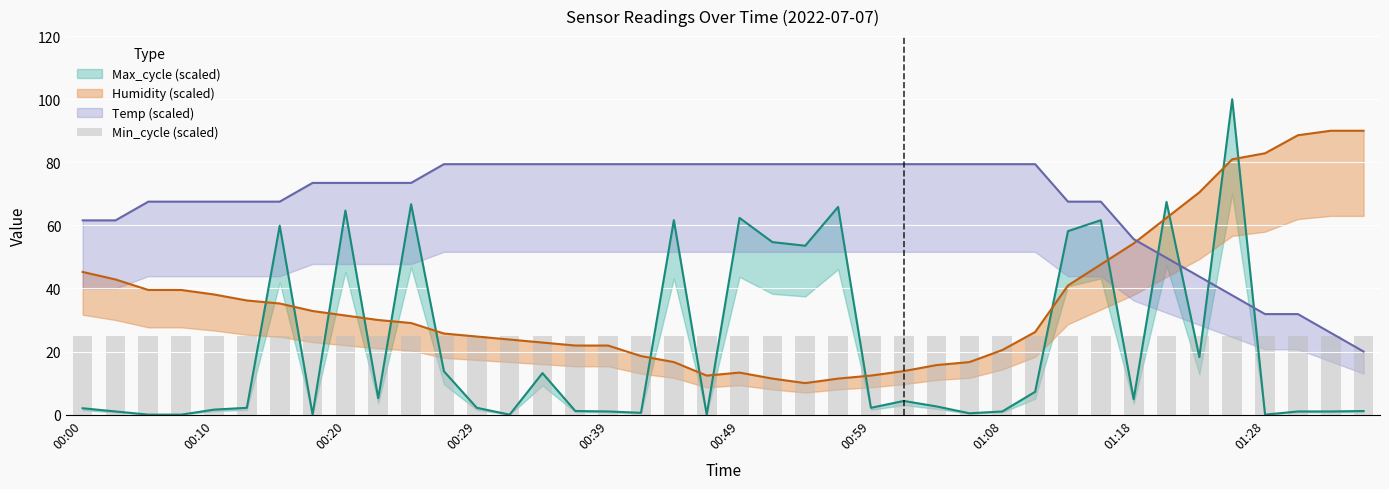

At 00:00, list the series in order from smallest to largest.

Max_cycle, Humidity, Temp